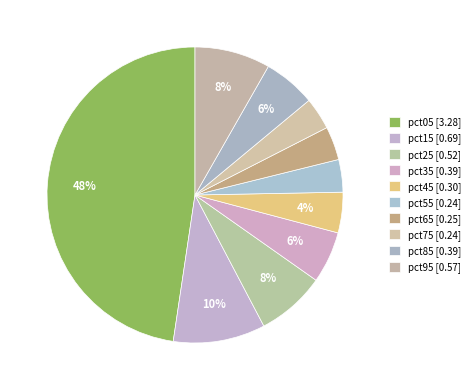

Between pct25 and pct45, which is larger?

pct25